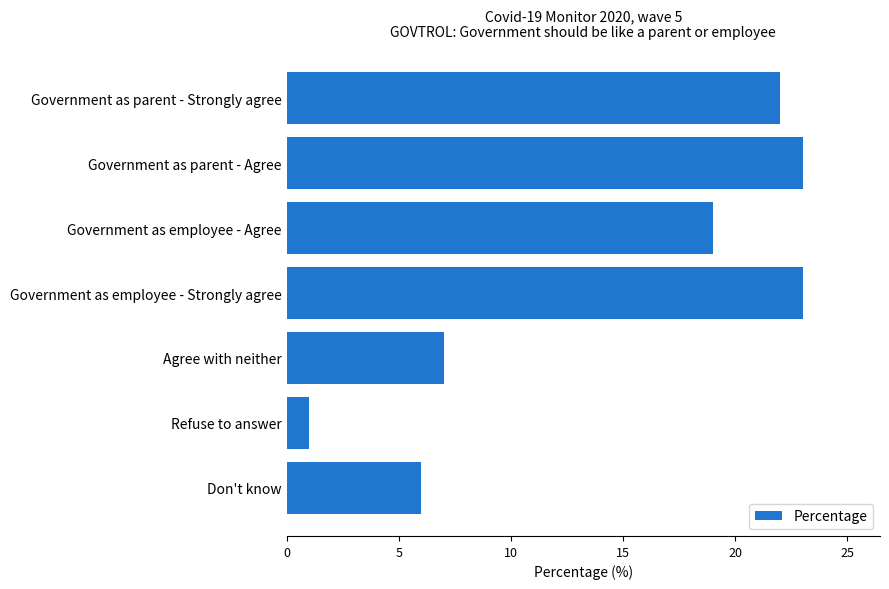

What is the greatest value displayed?

23